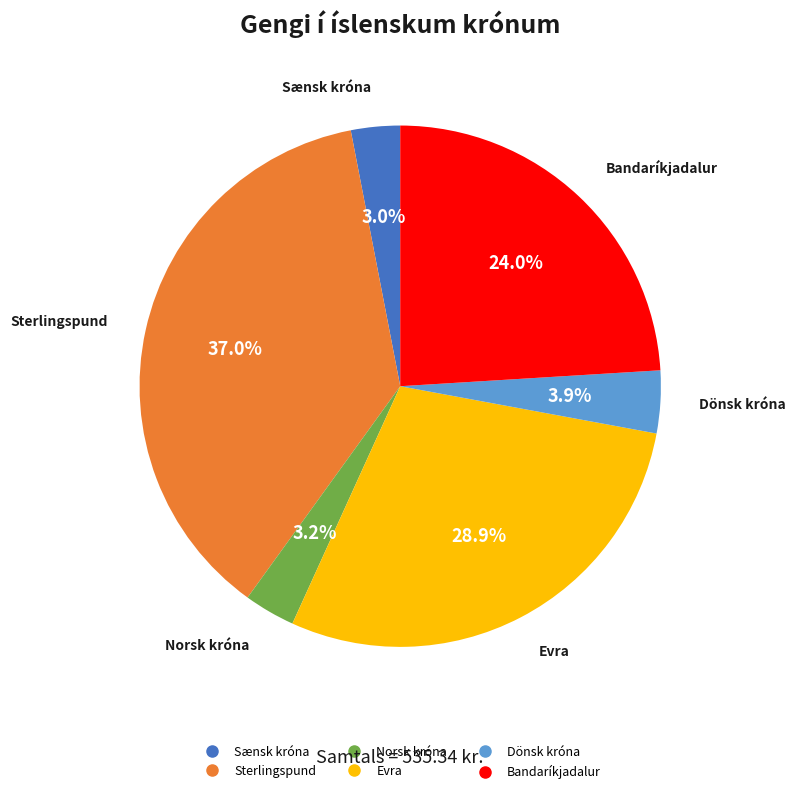

What is the ratio of the value at Dönsk króna to the value at Sænsk króna?

1.3